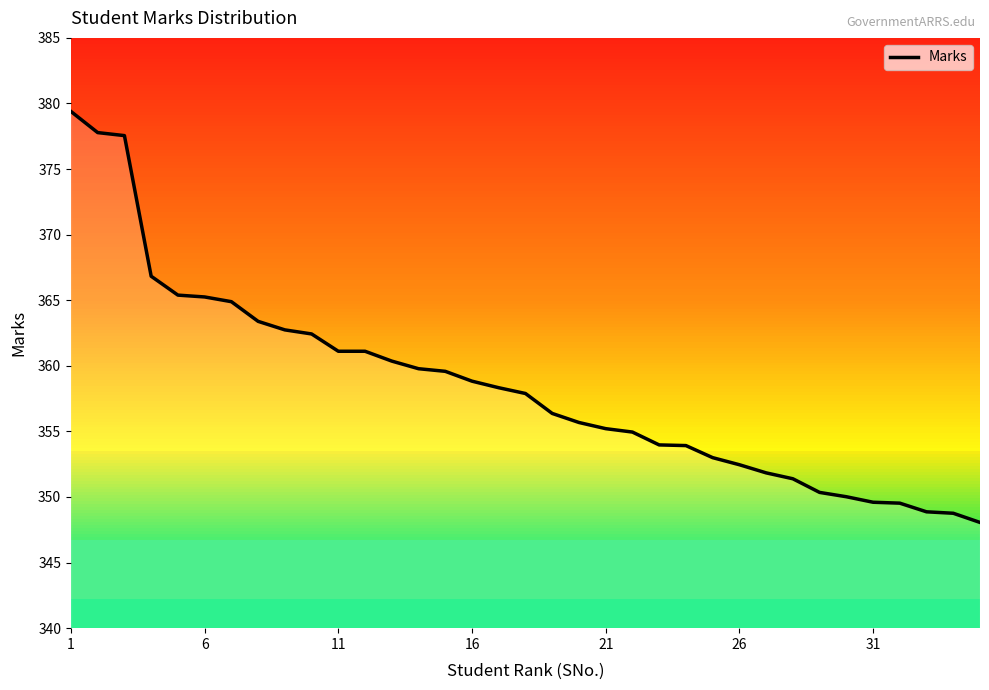

What is the smallest value displayed?

348.1